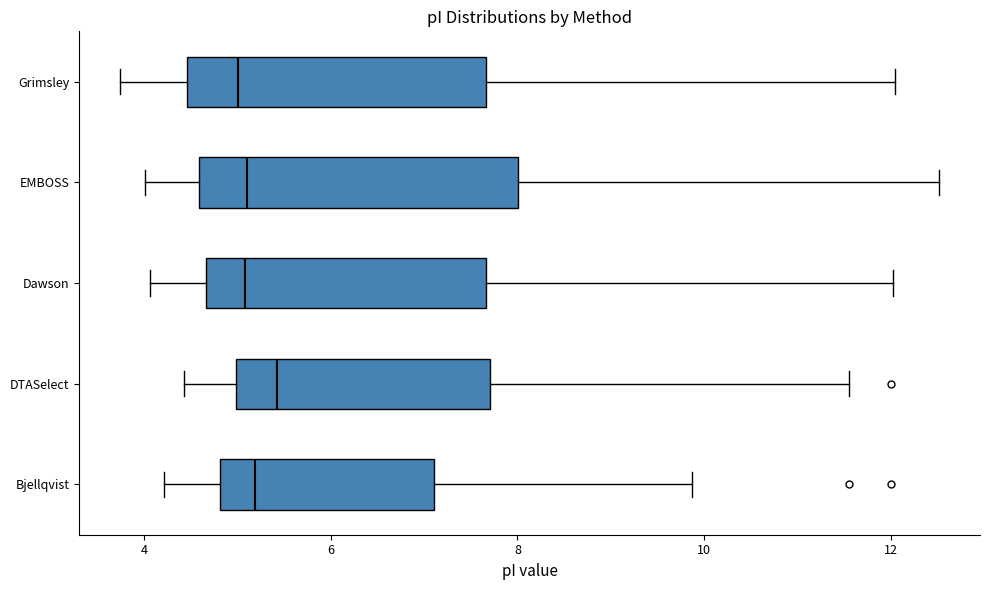

Comparing the boxes themselves (not the whiskers), which one is the widest?

EMBOSS